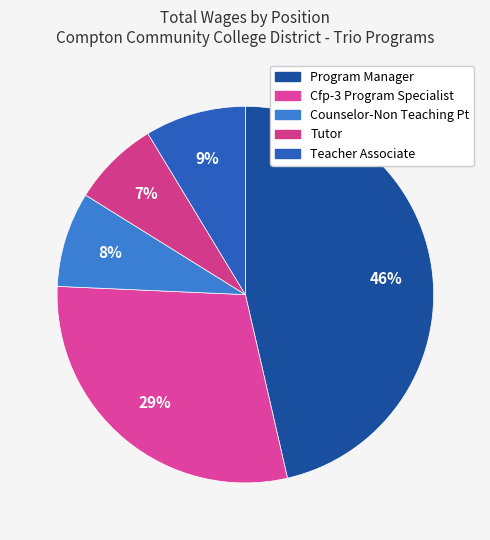

The Tutor slice represents 1% of the pie. True or false?

False